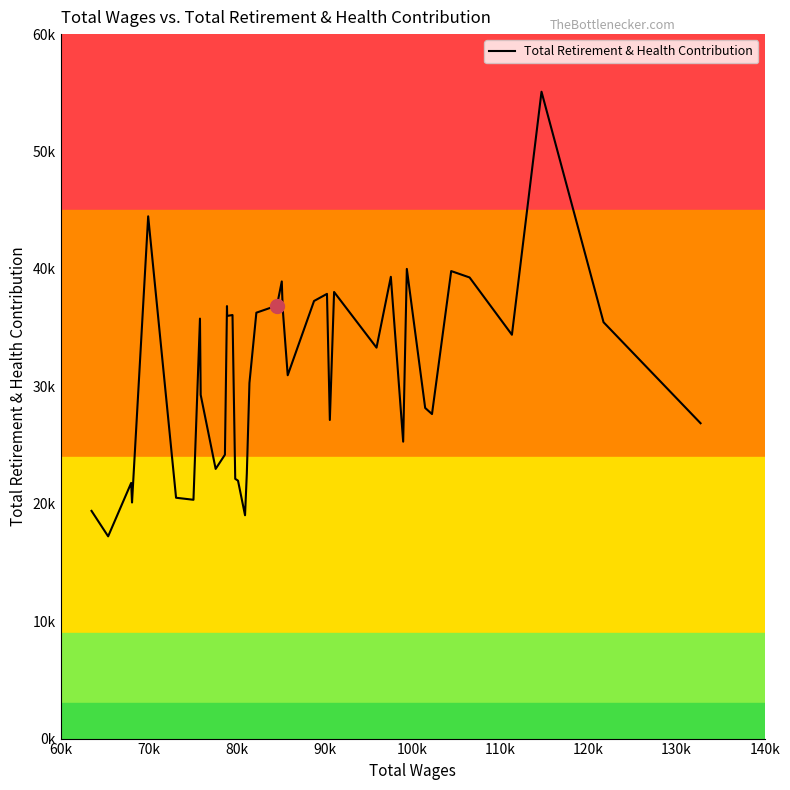

Is this an area chart (filled region under the line)?

No